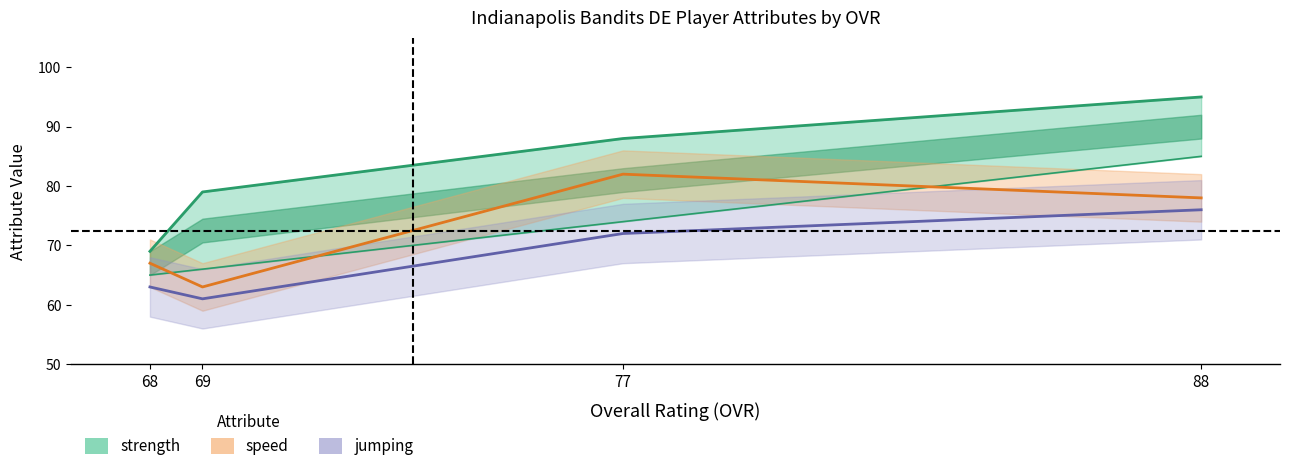

What is the maximum value for strength?

95